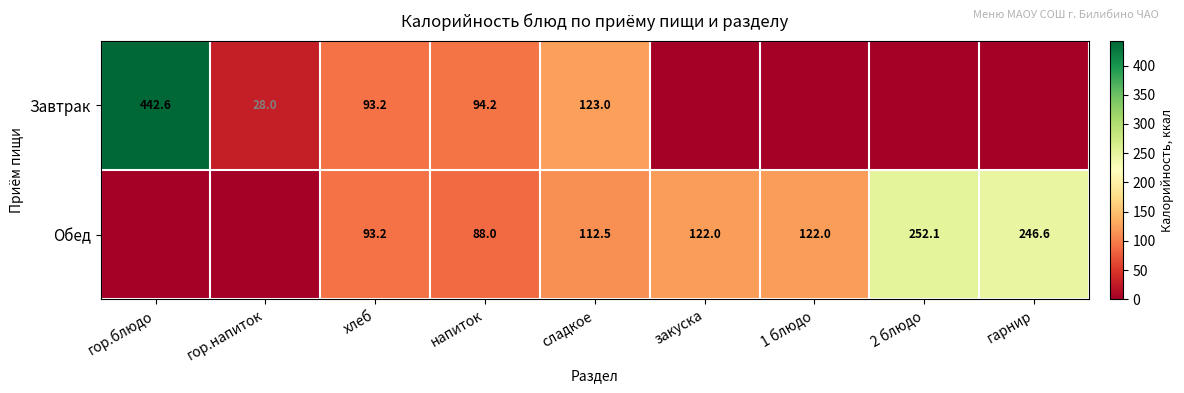

Is the value of Завтрак at гор.напиток greater than the value of Обед at 2 блюдо?

No